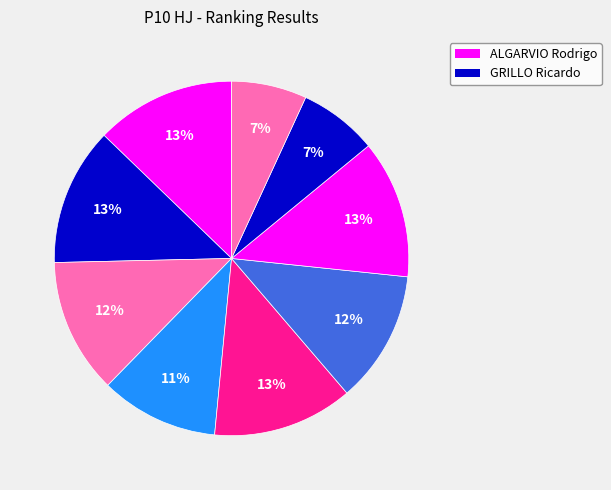

How many segments does this pie chart have?

9